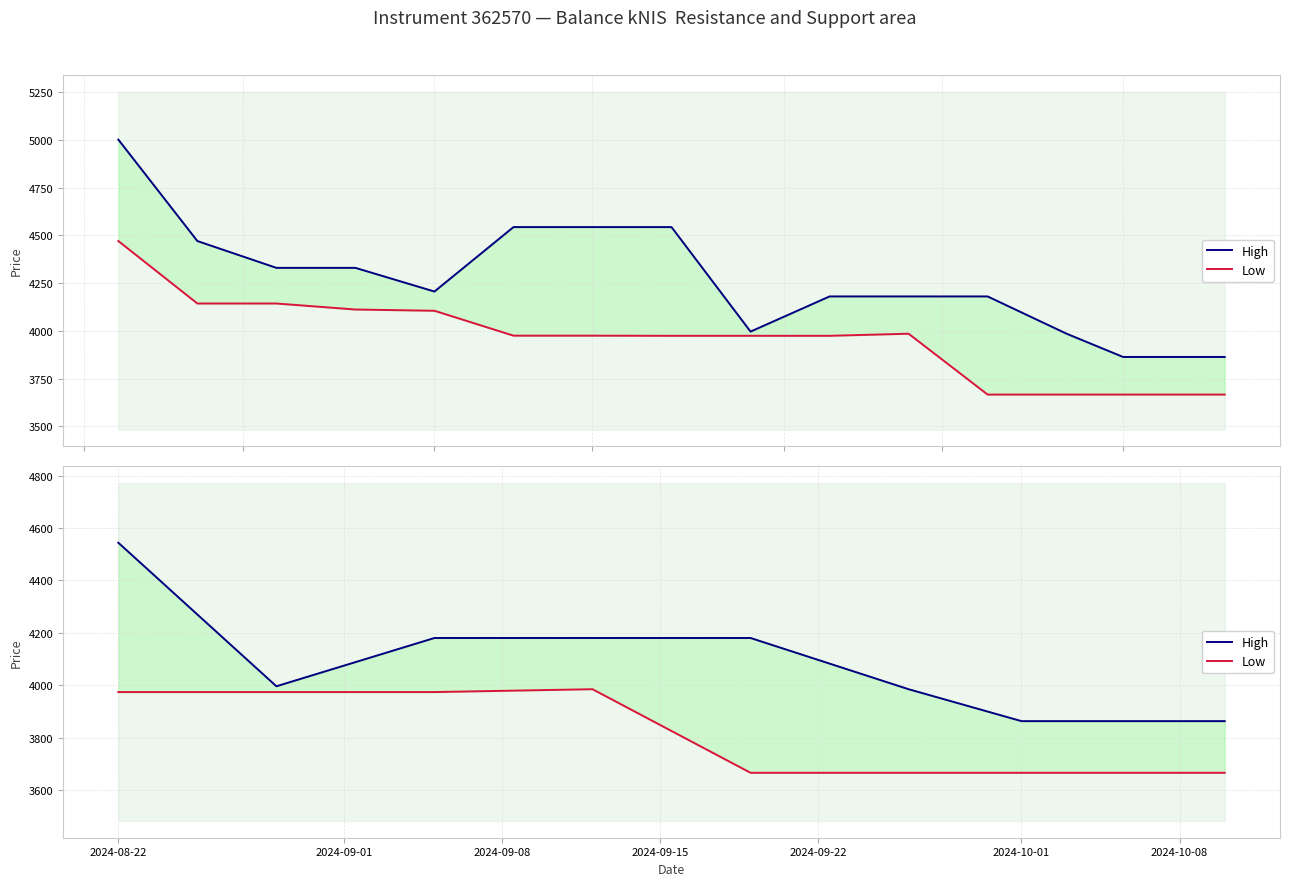

What is the value of the High point at the 8th from the left?

3863.1